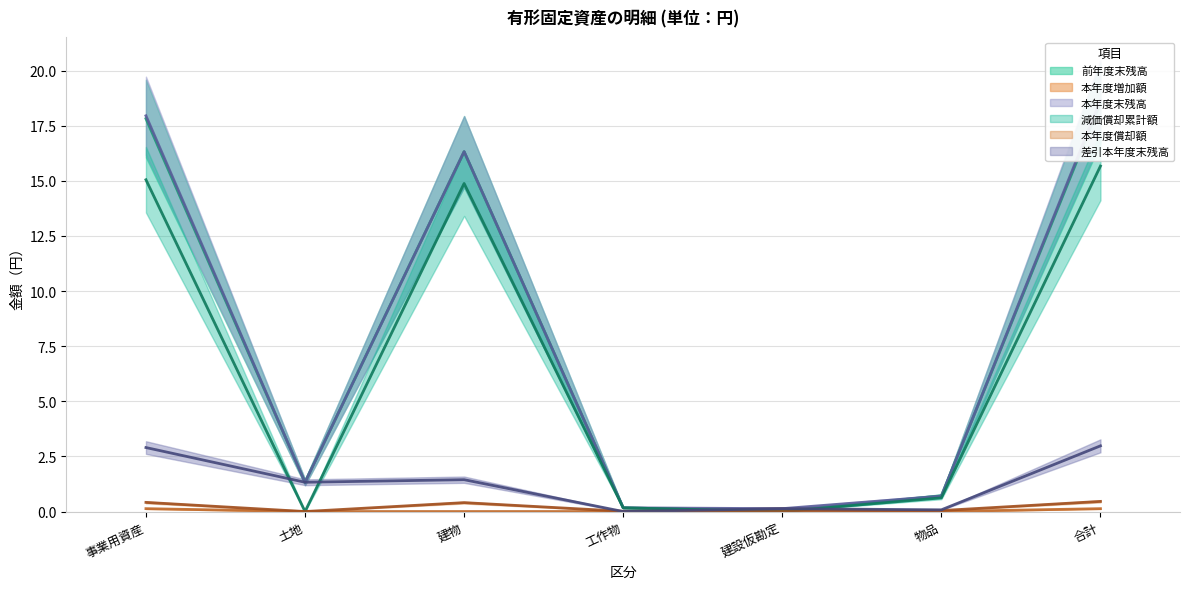

How many values in the 前年度末残高 series exceed 1?

4